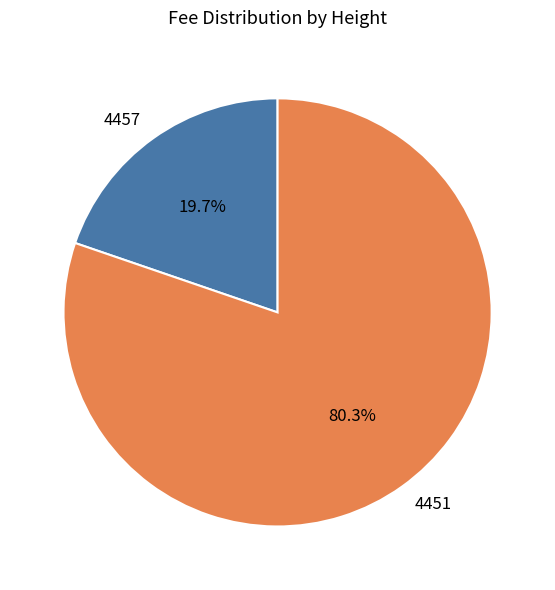

Which slice is the smallest?

4457